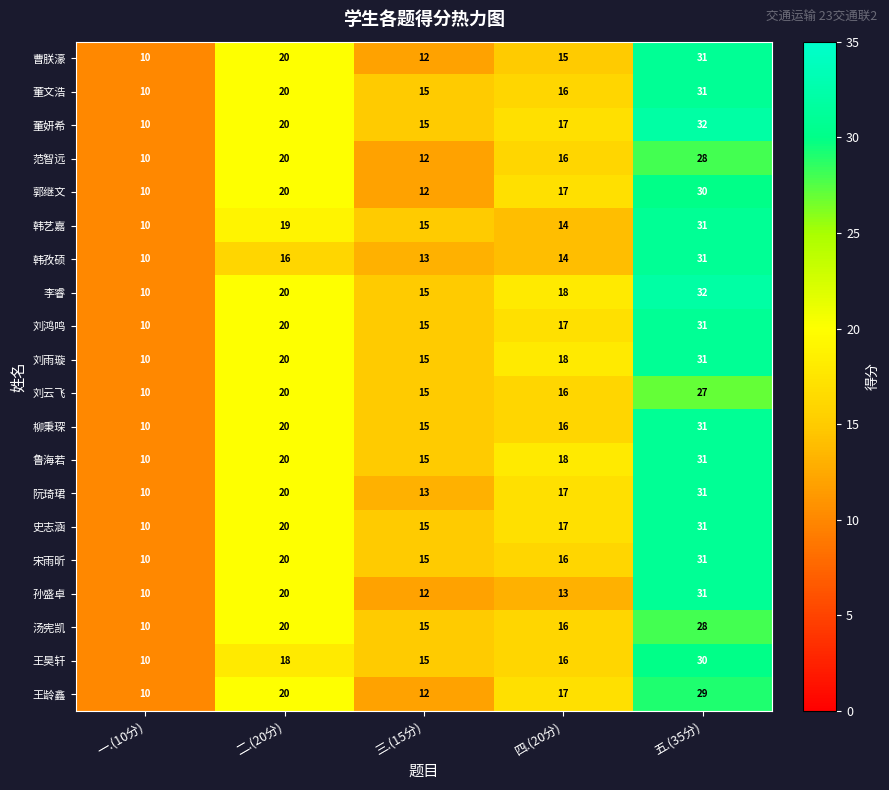

Which series has the largest total across all categories?

李睿